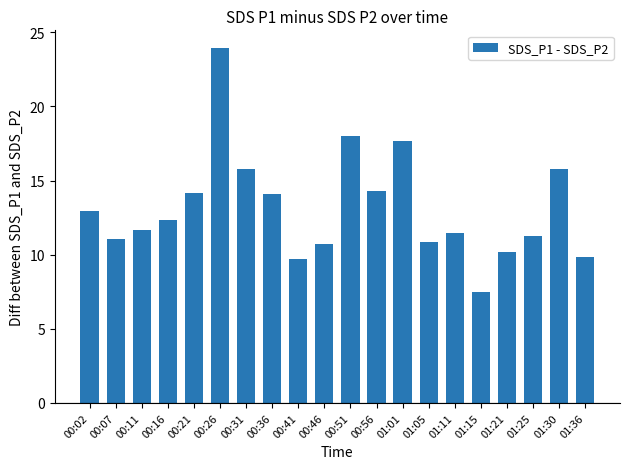

What is the difference between the maximum and minimum values?

16.5